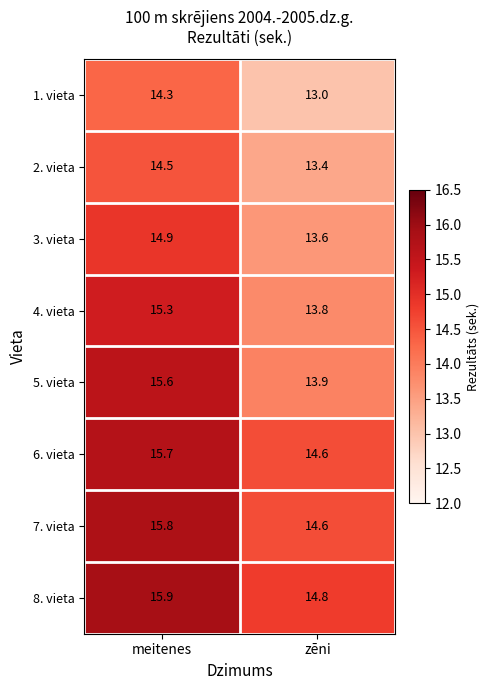

How many series are shown in this chart?

8